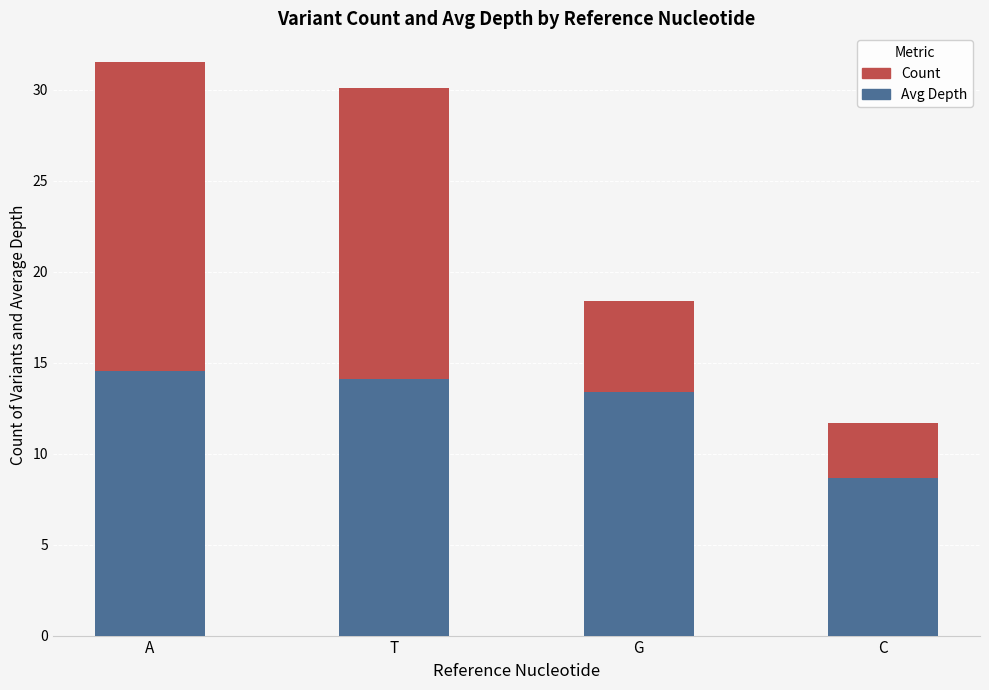

What is the total value across all series at A?

31.5